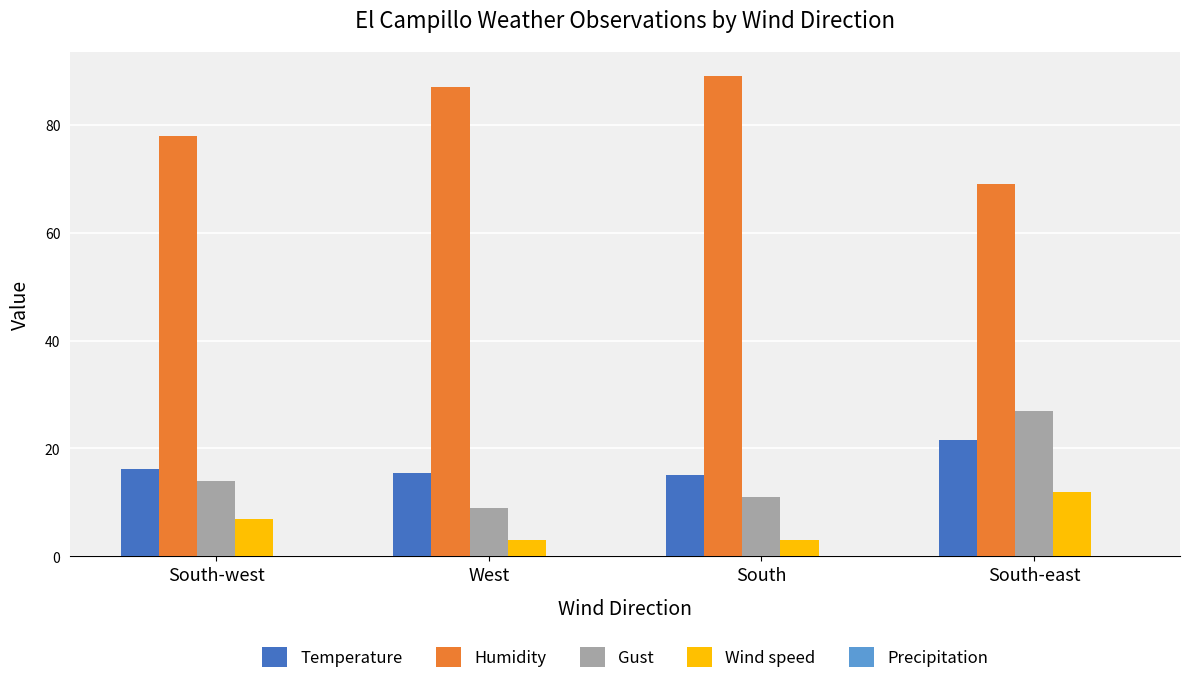

What is the average value of the Humidity series?

80.8